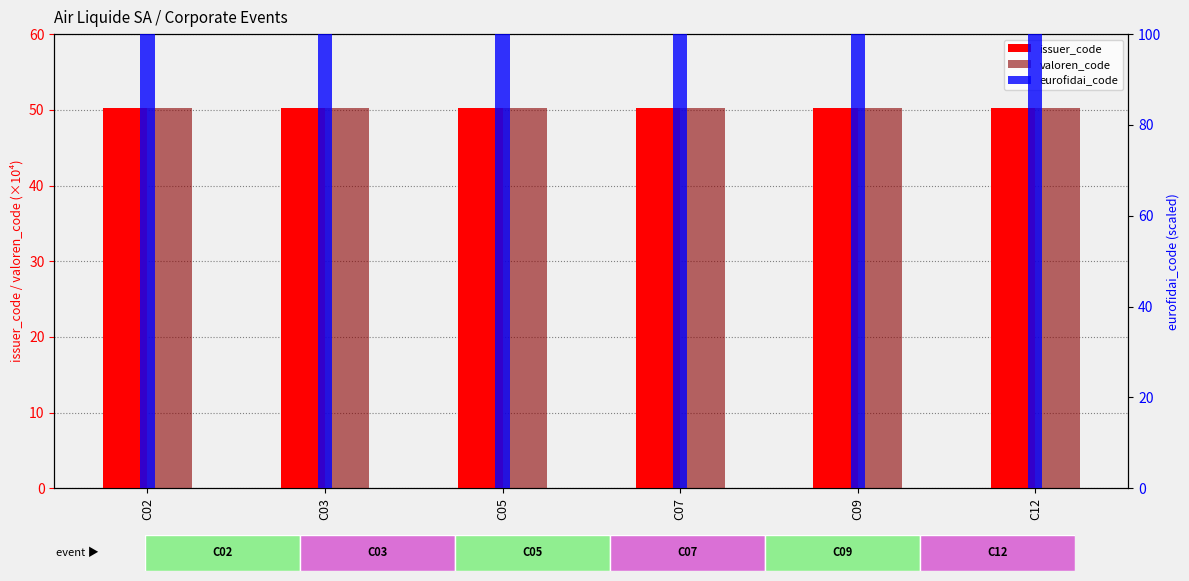

Which series has the largest range (max minus min)?

issuer_code